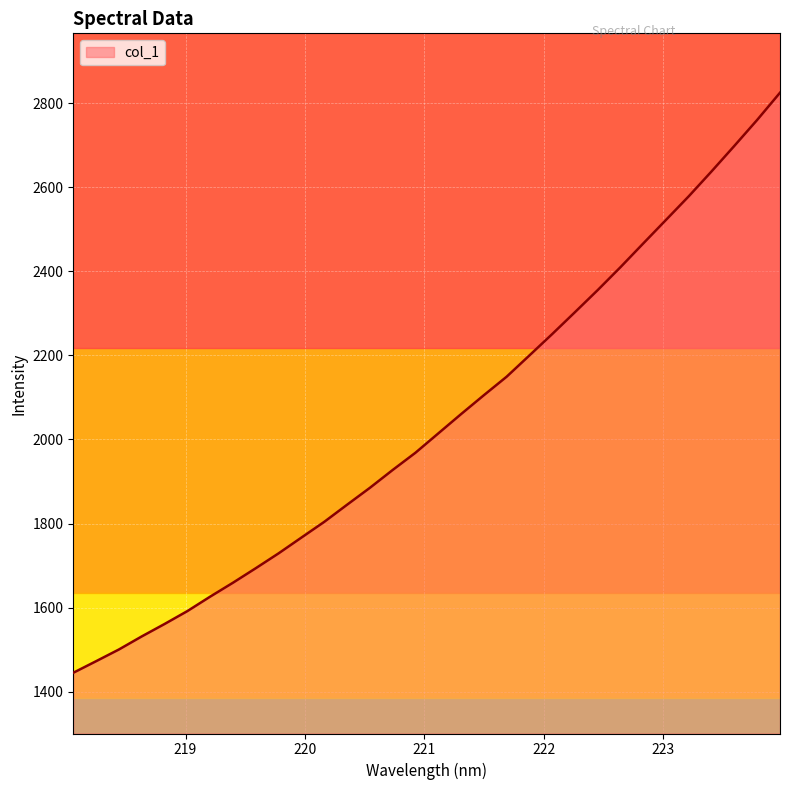

What is the difference between the maximum and minimum values?

1380.1